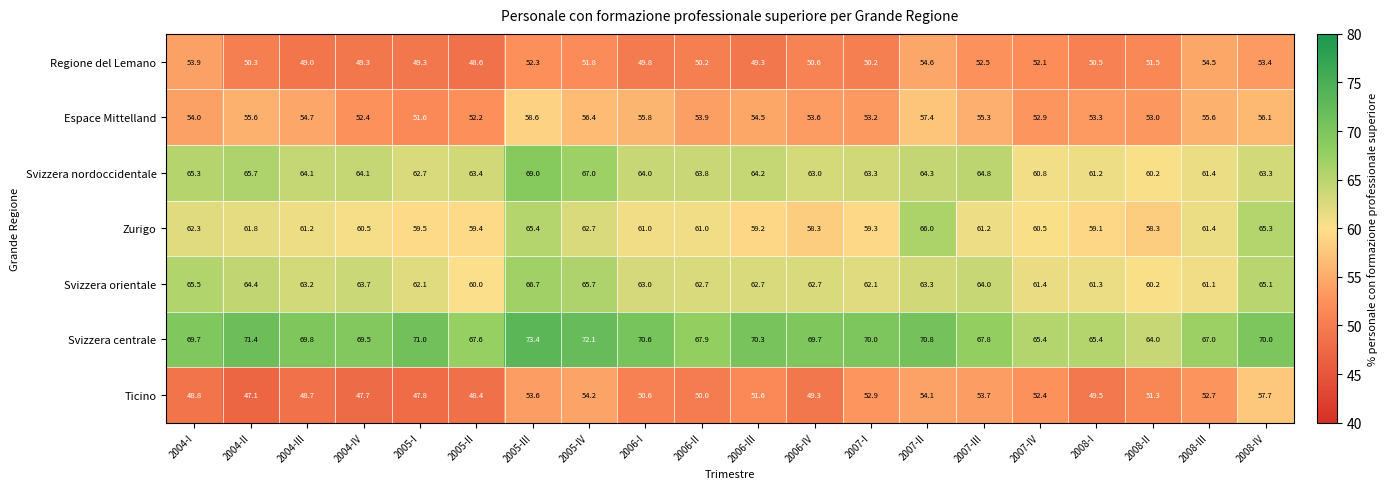

What is the difference between the second highest and minimum values in the Zurigo series?

7.1